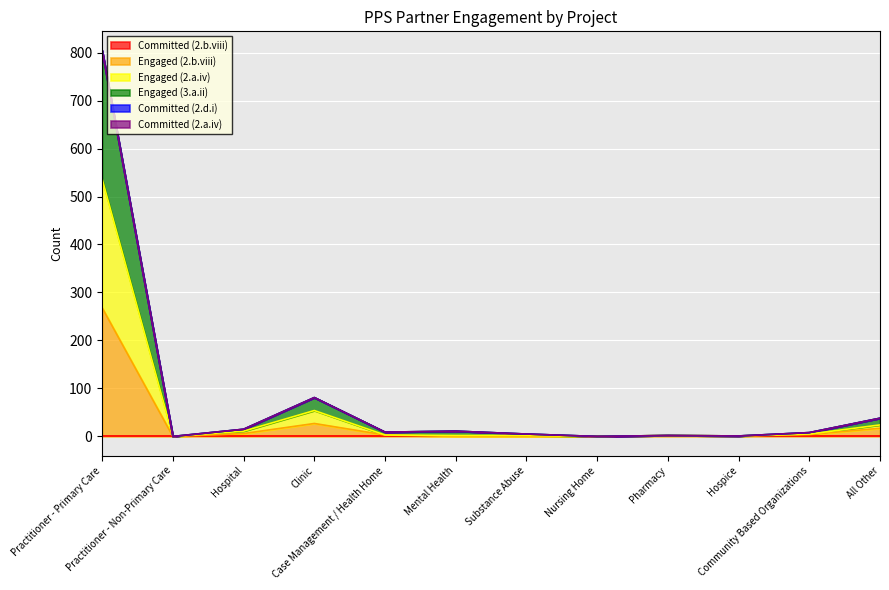

How many lines are shown in the chart?

6